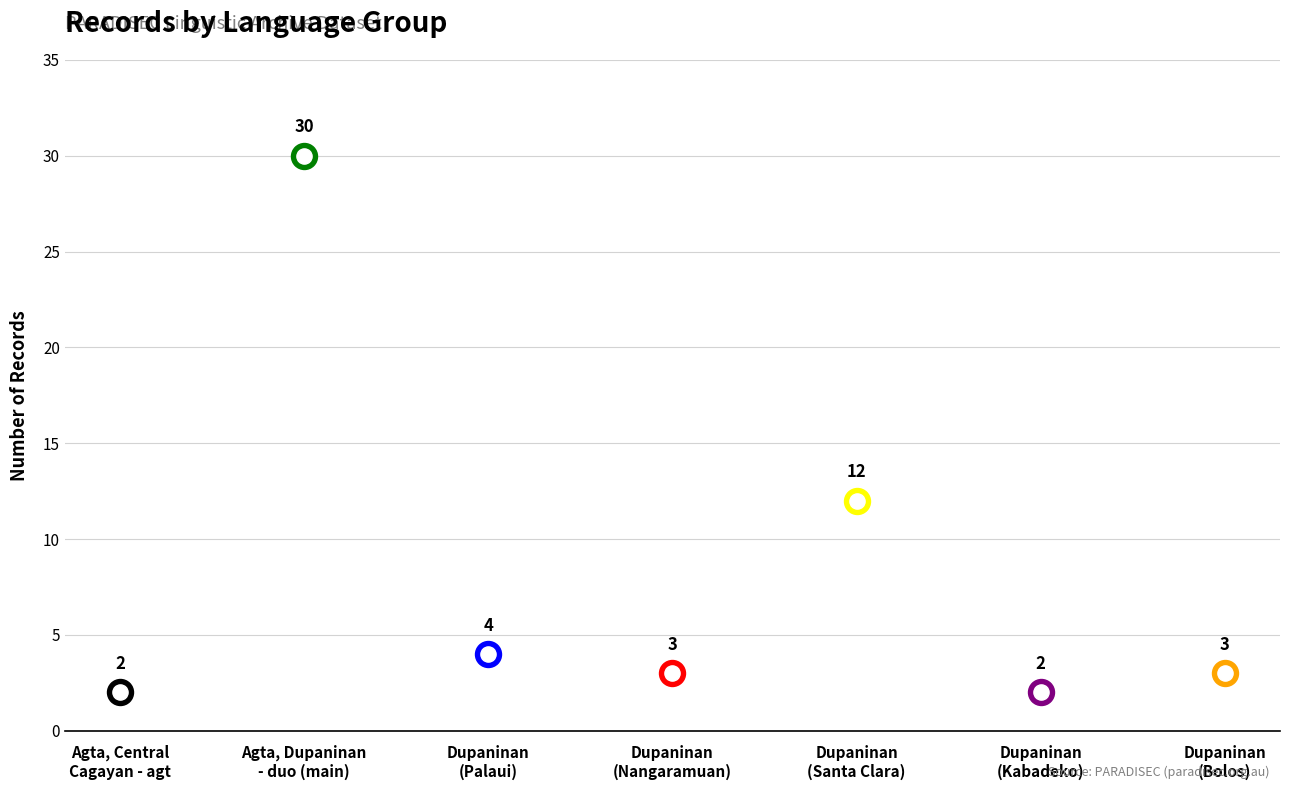

Which has a higher value, Agta, Dupaninan - duo (Kabadeko) or Agta, Dupaninan - duo (Nangaramuan)?

Agta, Dupaninan - duo (Nangaramuan)